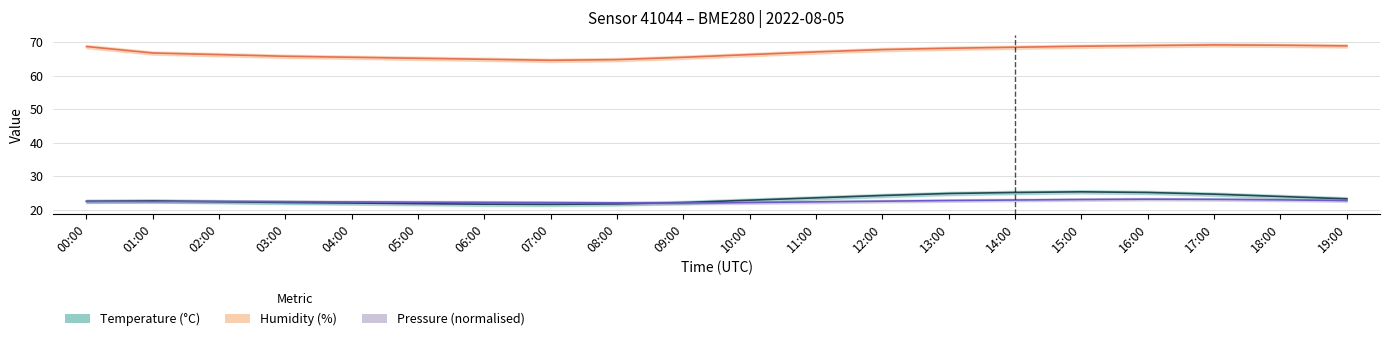

What is the label of the 9th point from the right?

11:00